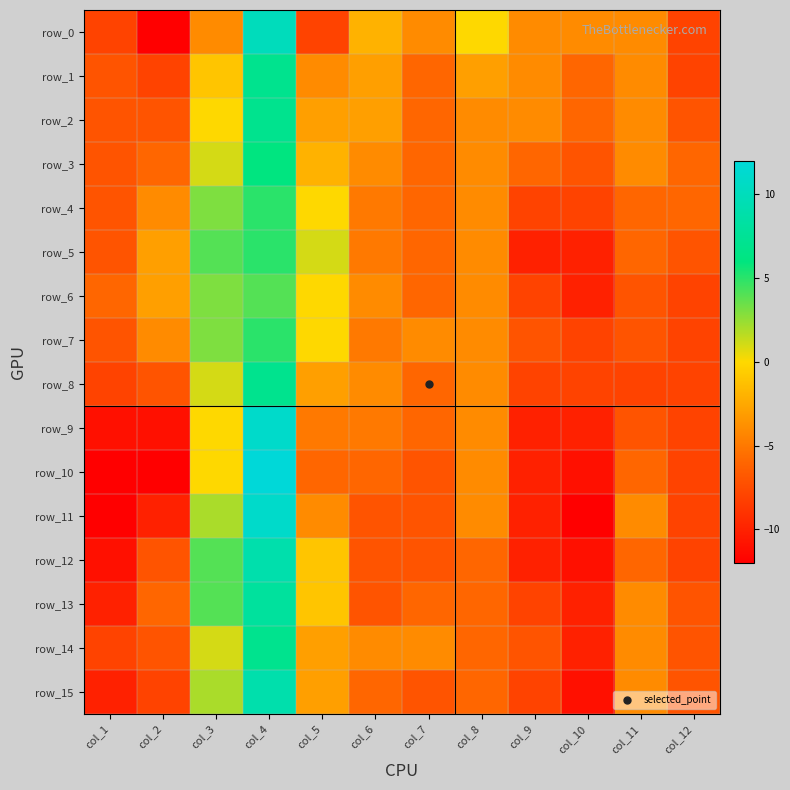

At which label does row_12 reach its peak?

col_4